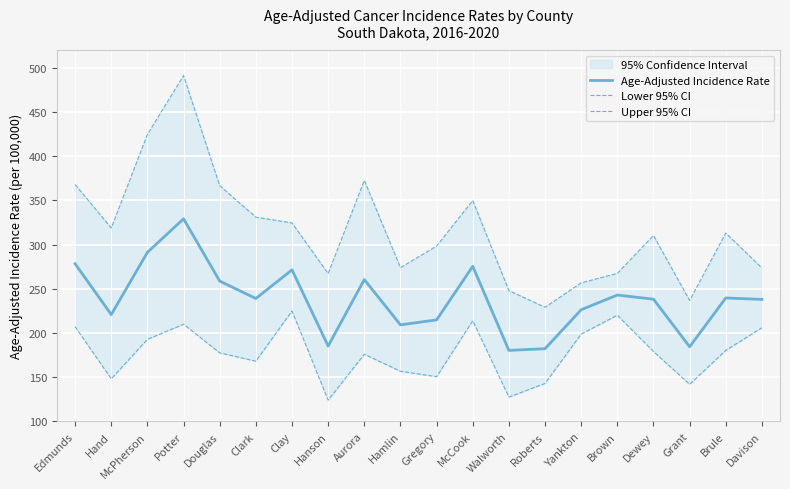

Rank the series at Hand from highest to lowest value.

Upper 95% CI, Age-Adjusted Incidence Rate, Lower 95% CI